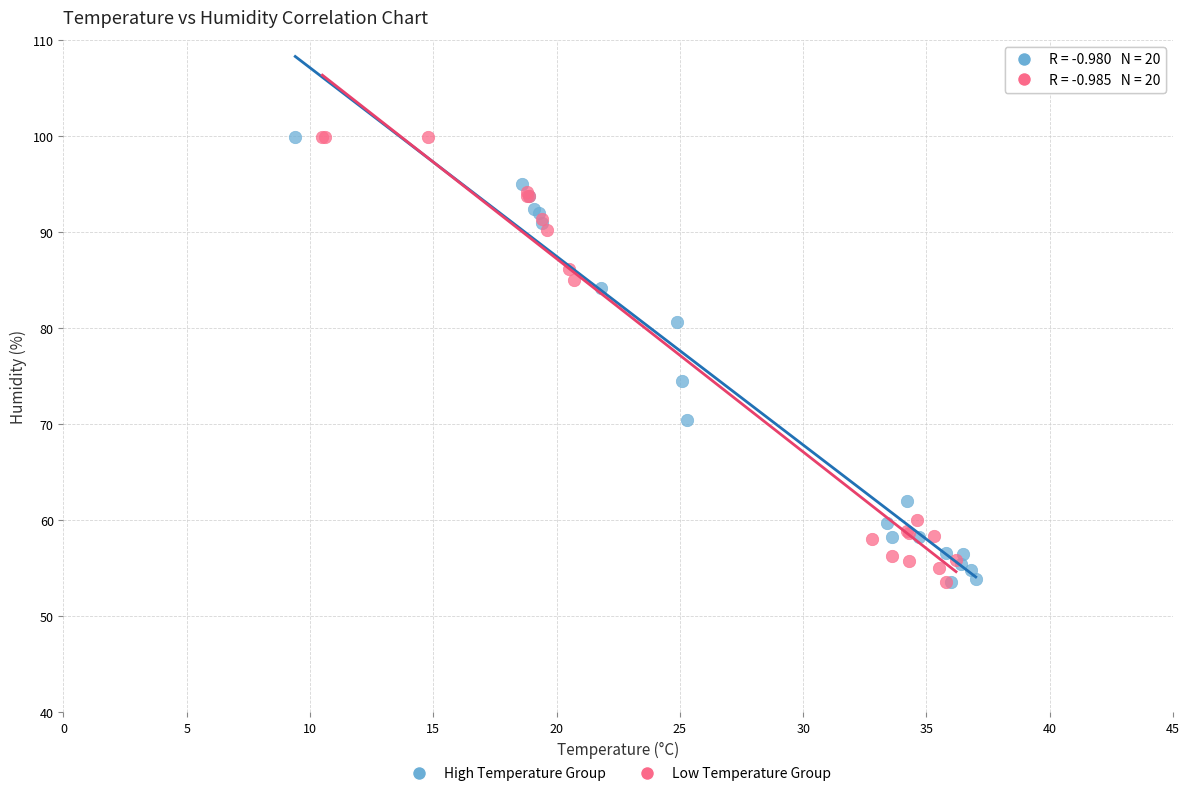

What are all the series names shown in the legend?

High Temperature Group, Low Temperature Group